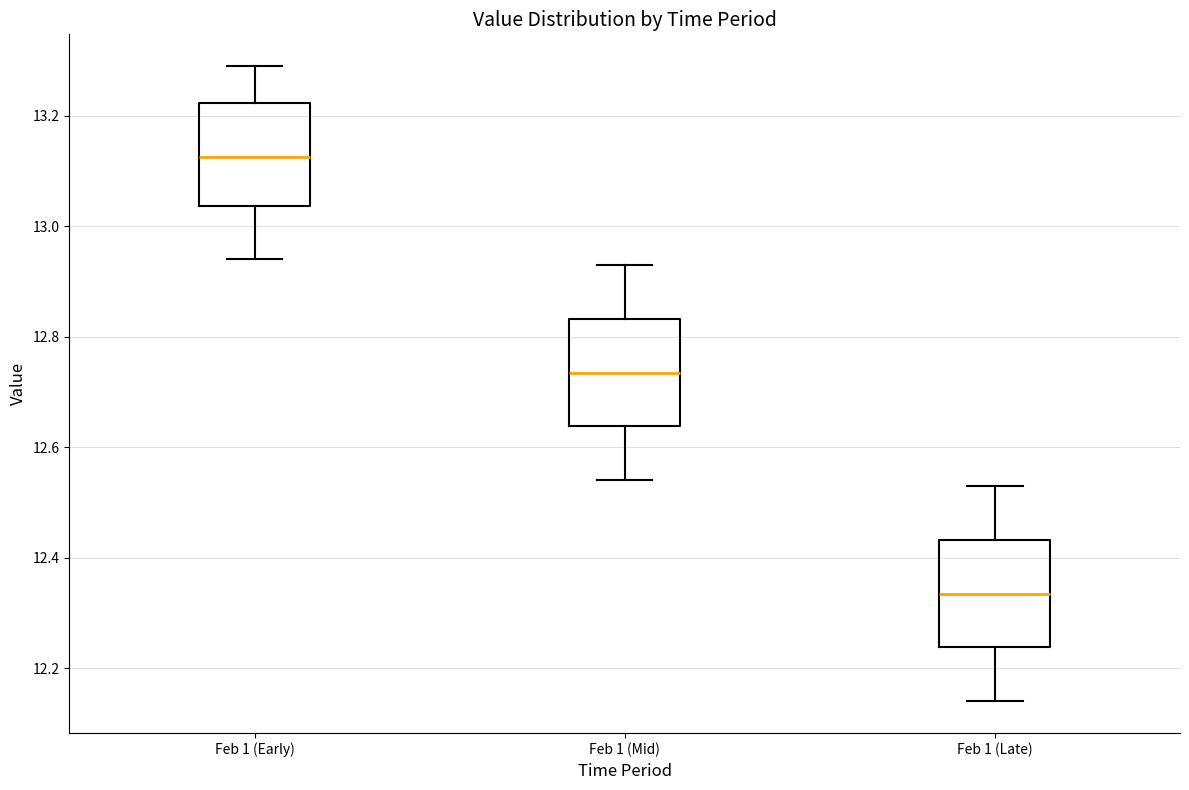

Which box has the lowest median line?

Feb 1 (Late)